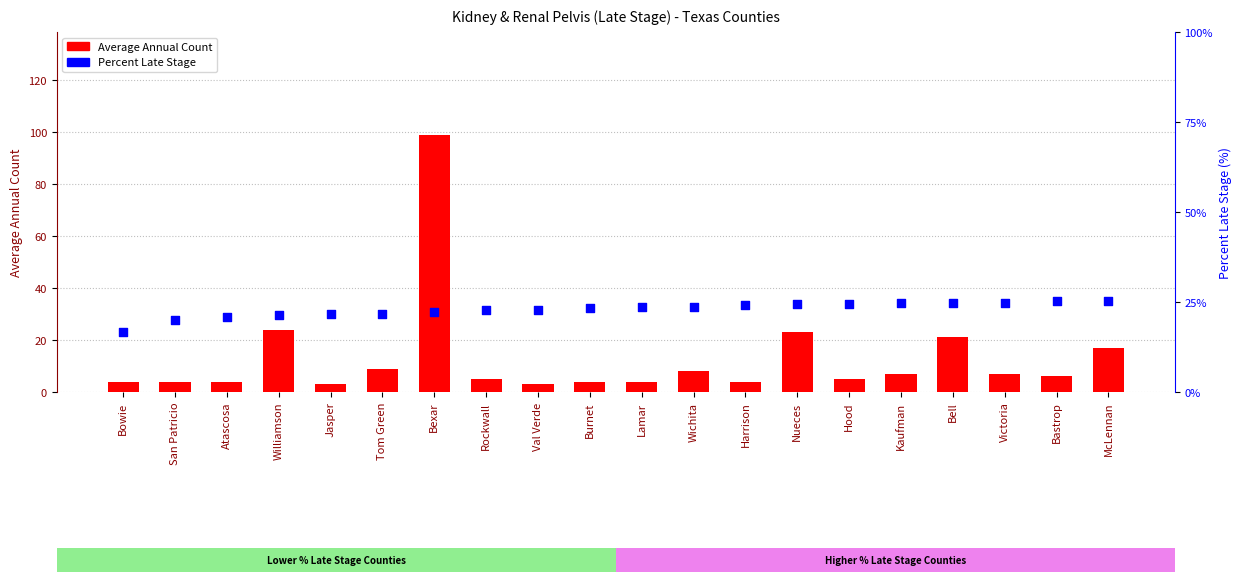

Which series has the widest spread of Y values?

Average Annual Count